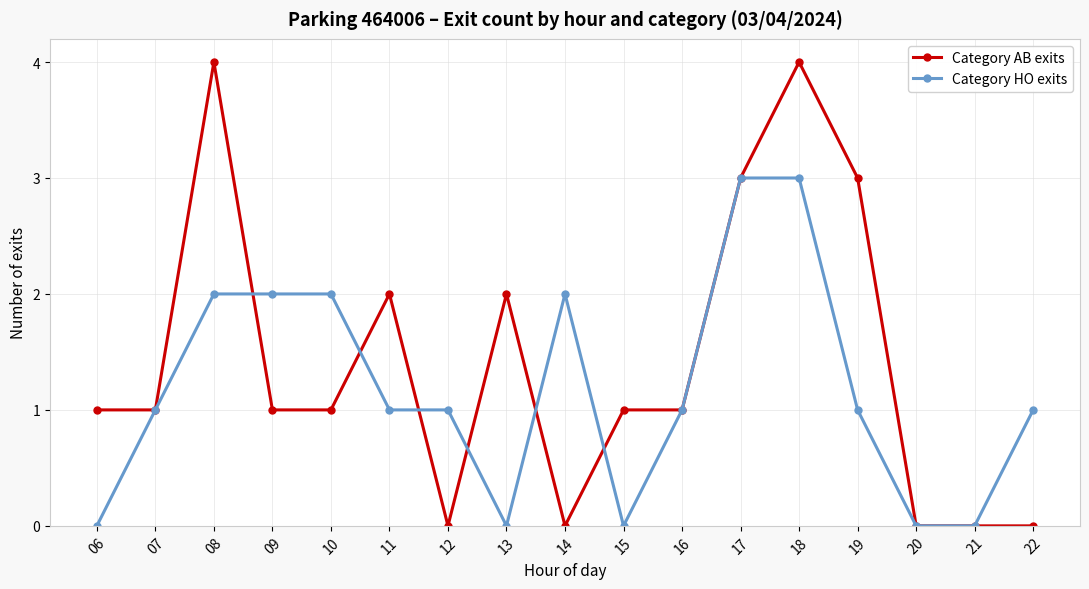

Which series has the largest total across all categories?

Category AB exits